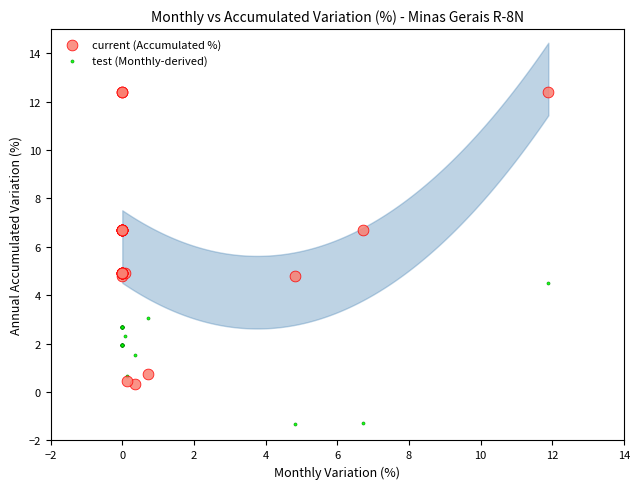

Which series contains the lowest Y value?

test (Monthly-derived)